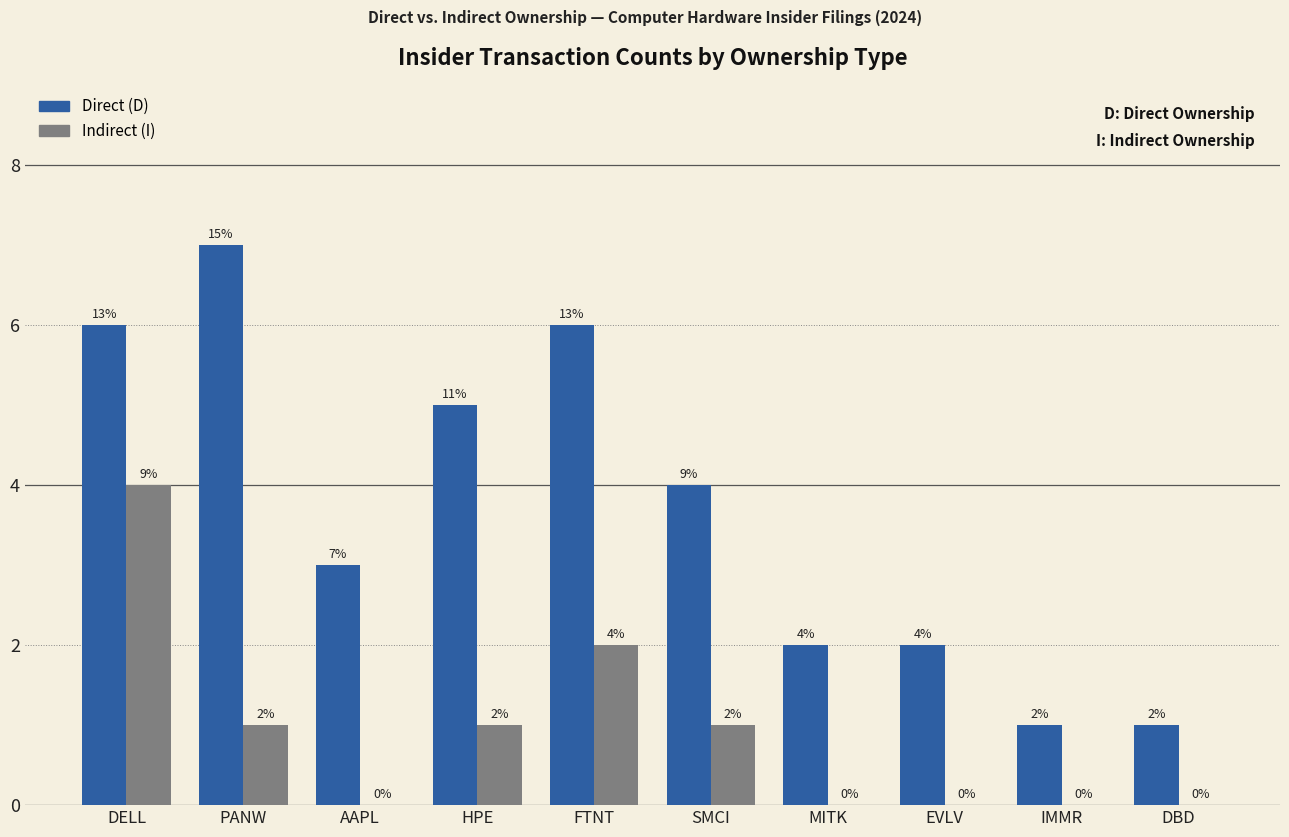

The value of Direct (D) at MITK is 2. True or false?

True